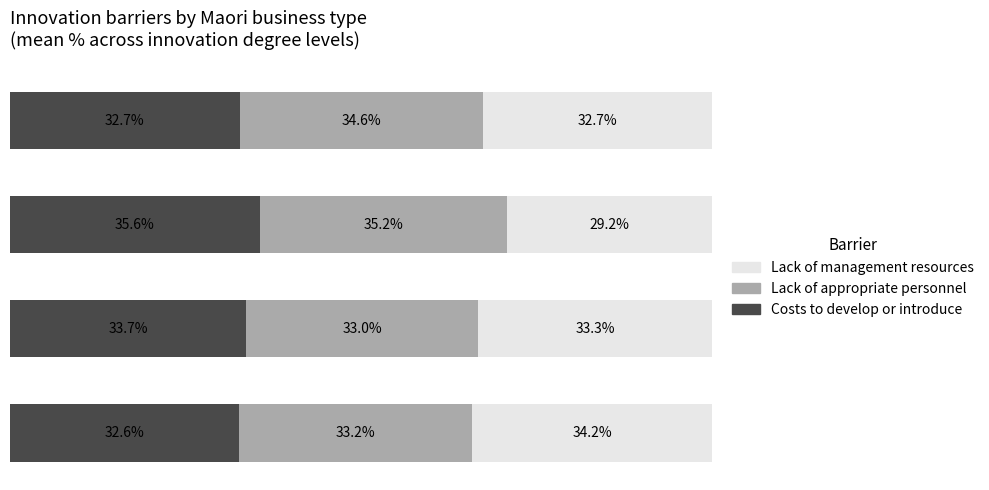

What are all the series names shown in the legend?

Lack of management resources, Lack of appropriate personnel, Costs to develop or introduce